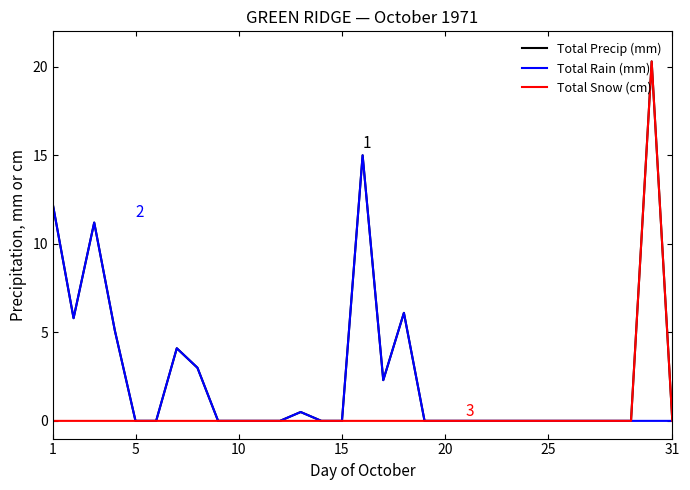

The value of Total Precip (mm) at 10 is 0.0. True or false?

True